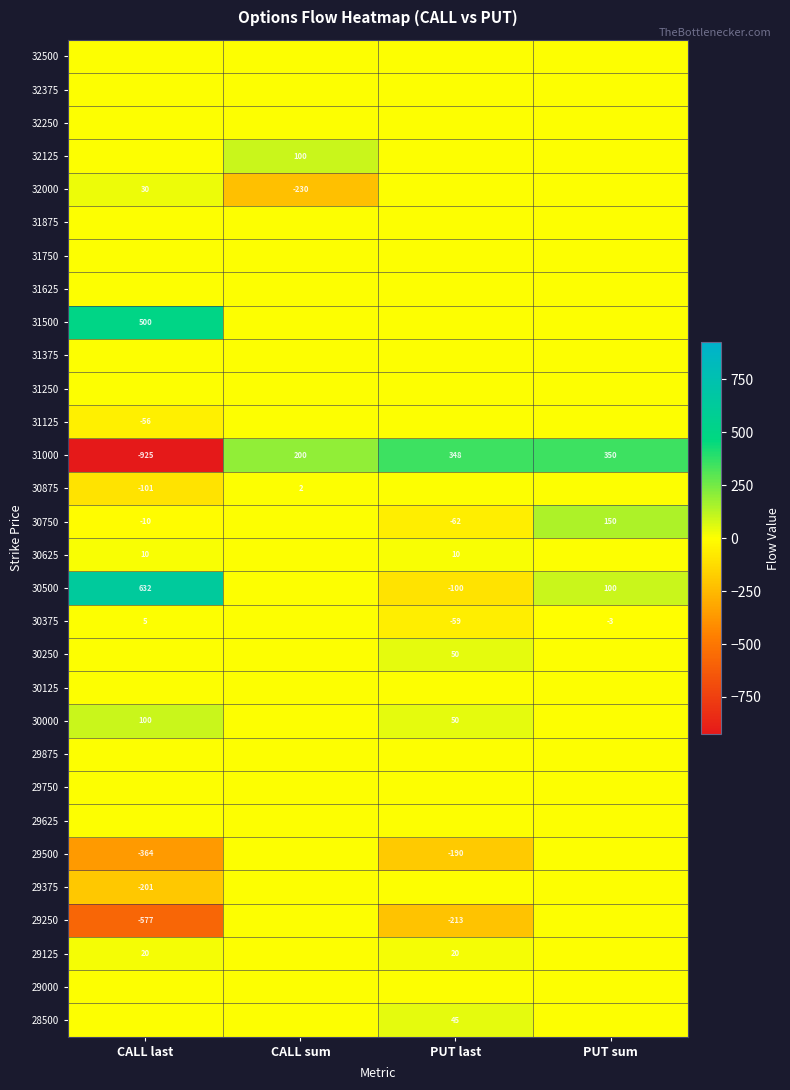

True or false: 29500 has a value of -319 at PUT last.

False